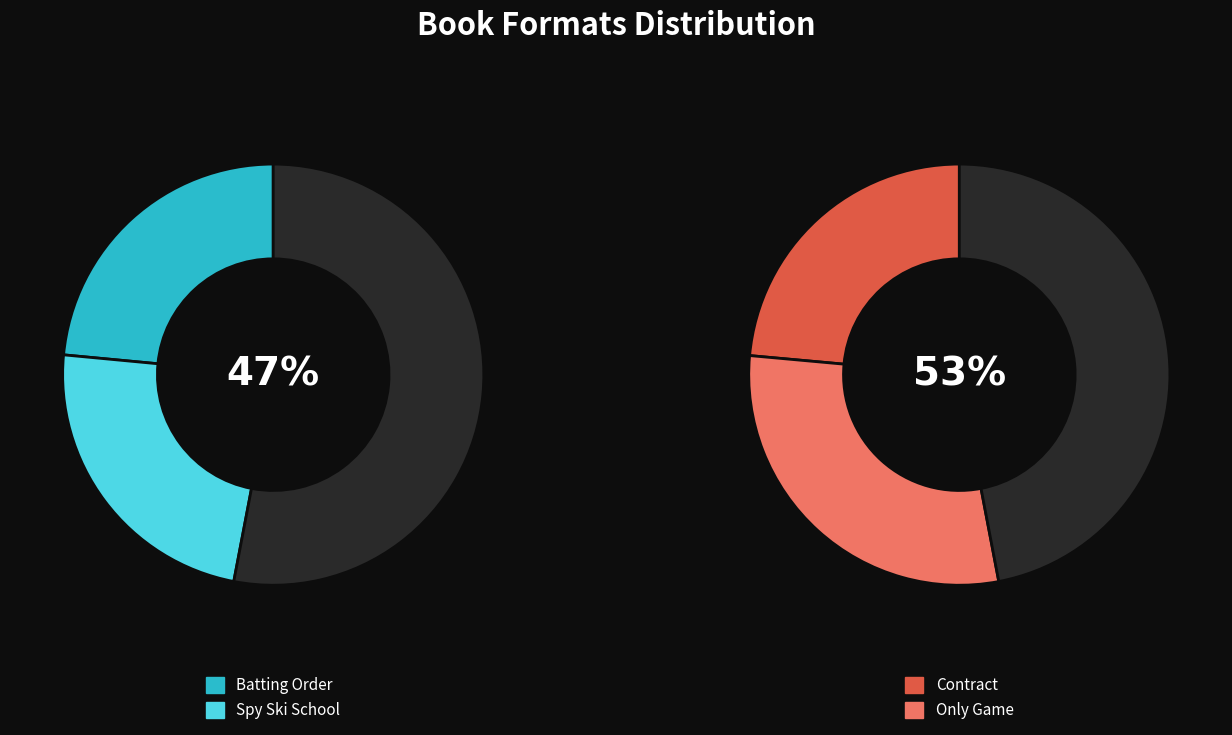

Which has a higher value, Contract or Spy Ski School?

Contract